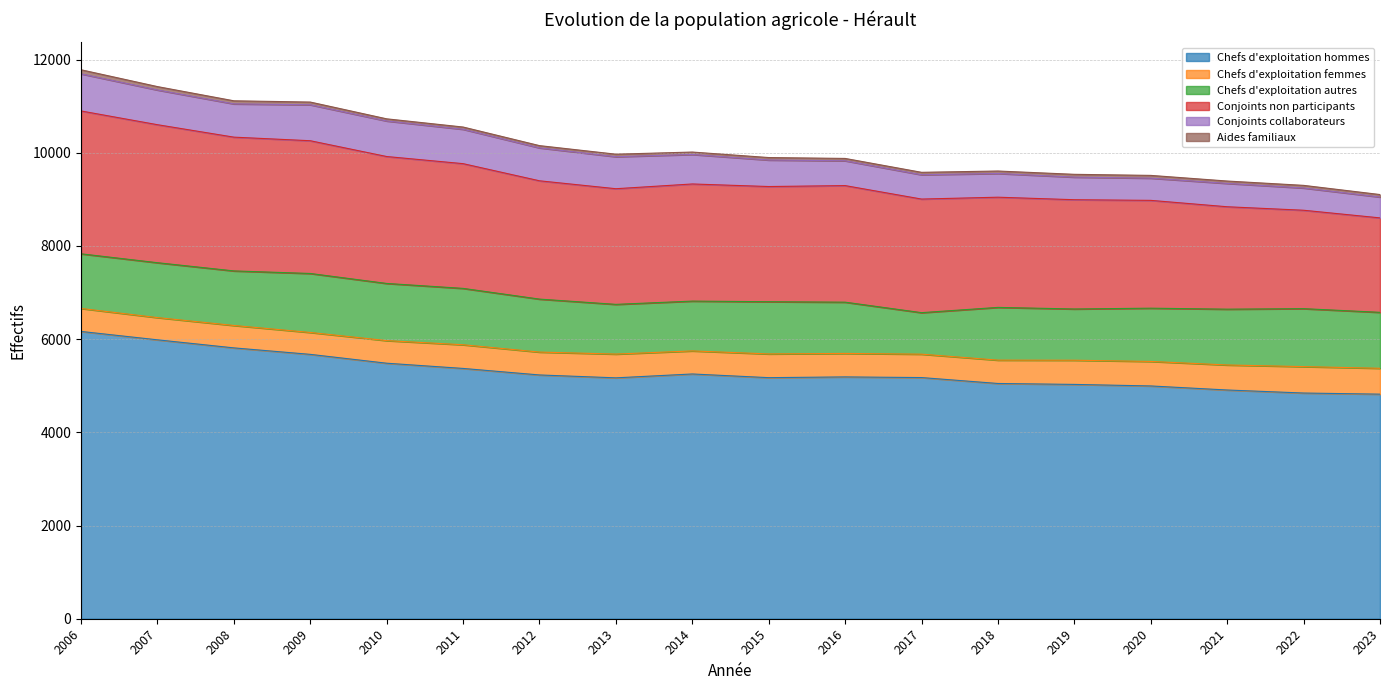

What is the total value across all series at 2006?

11782